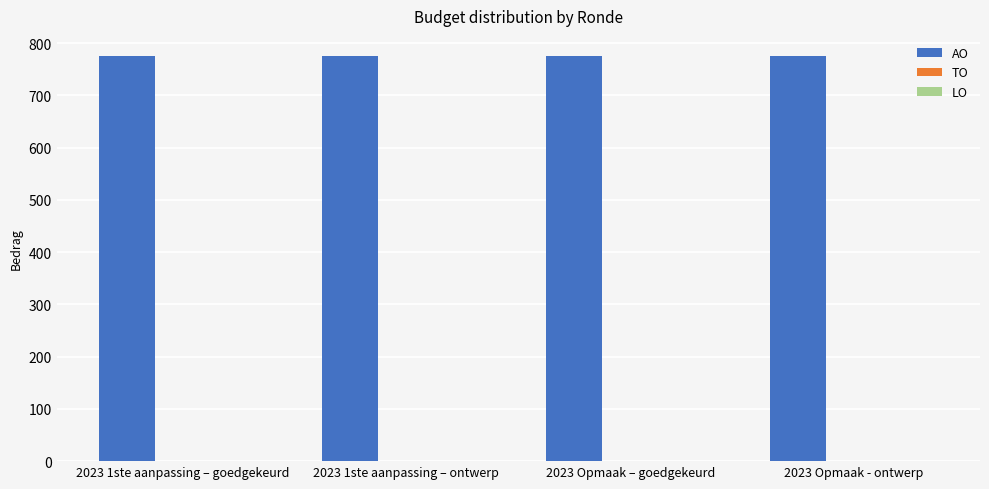

What is the spread (max minus min) of values at 2023 1ste aanpassing – goedgekeurd?

775